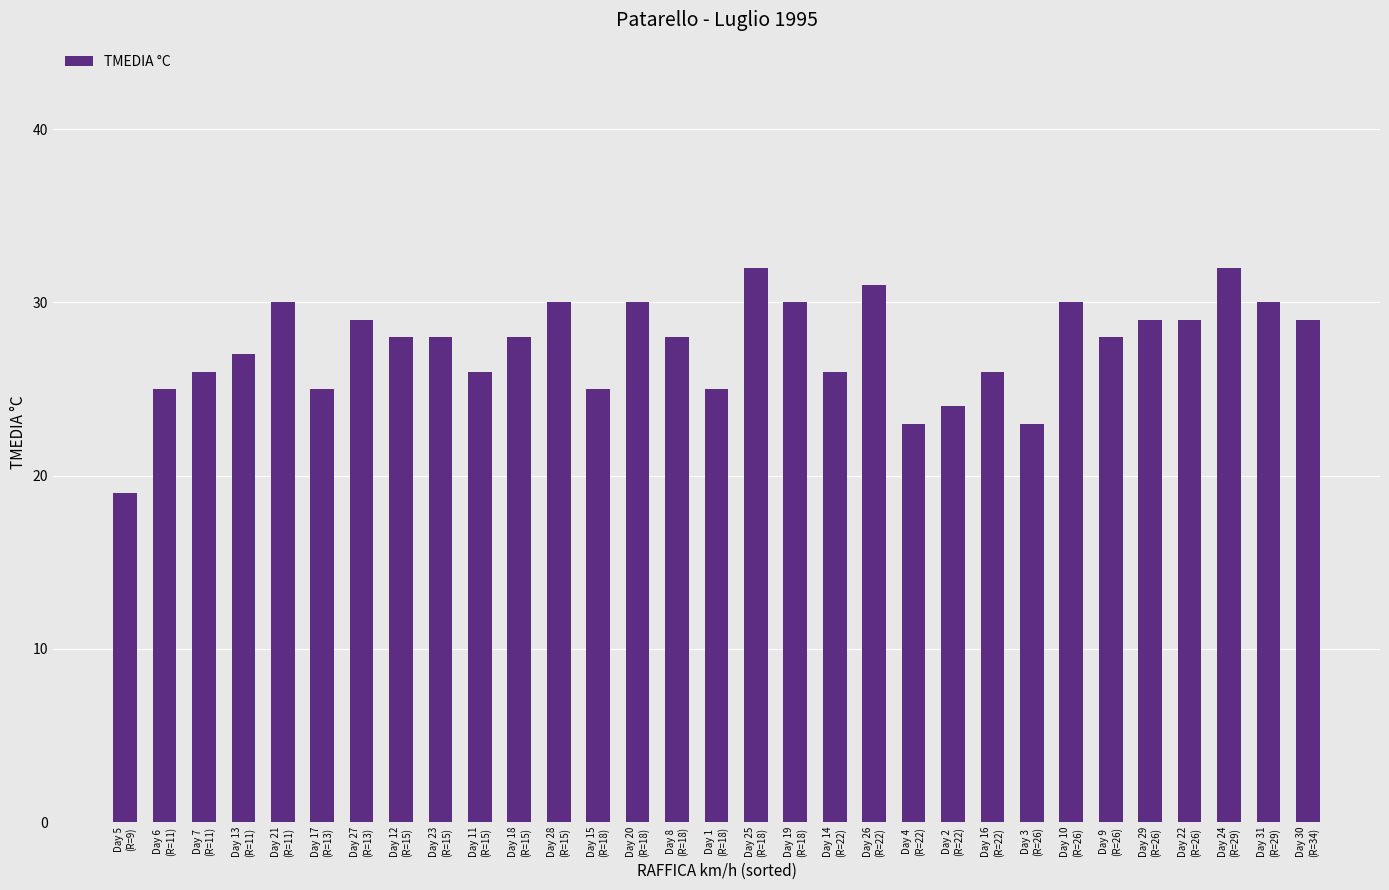

Reading left to right, list all the values displayed in this chart.

Day 5
(R=9)=19	Day 6
(R=11)=25	Day 7
(R=11)=26	Day 13
(R=11)=27	Day 21
(R=11)=30	Day 17
(R=13)=25	Day 27
(R=13)=29	Day 12
(R=15)=28	Day 23
(R=15)=28	Day 11
(R=15)=26	Day 18
(R=15)=28	Day 28
(R=15)=30	Day 15
(R=18)=25	Day 20
(R=18)=30	Day 8
(R=18)=28	Day 1
(R=18)=25	Day 25
(R=18)=32	Day 19
(R=18)=30	Day 14
(R=22)=26	Day 26
(R=22)=31	Day 4
(R=22)=23	Day 2
(R=22)=24	Day 16
(R=22)=26	Day 3
(R=26)=23	Day 10
(R=26)=30	Day 9
(R=26)=28	Day 29
(R=26)=29	Day 22
(R=26)=29	Day 24
(R=29)=32	Day 31
(R=29)=30	Day 30
(R=34)=29